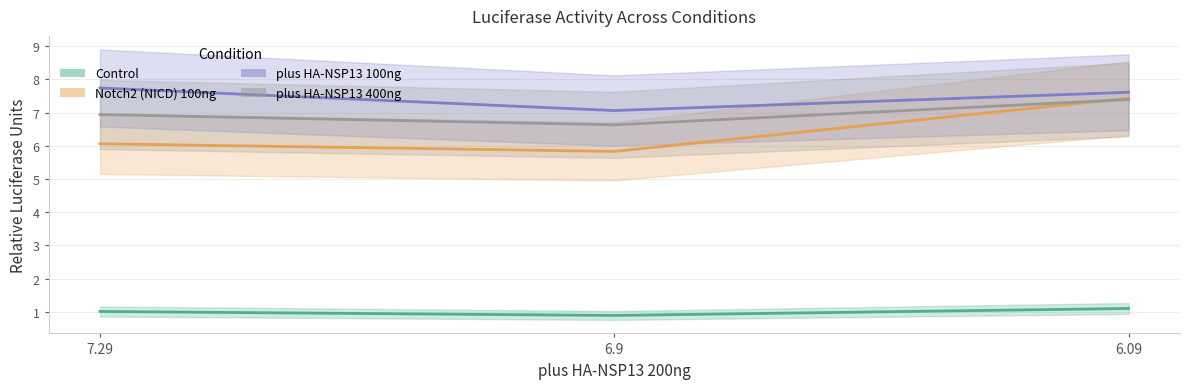

Reading left to right, transcribe all the data shown in this chart.

Control: 1.0	0.9	1.1
Notch2 (NICD) 100ng: 6.1	5.8	7.4
plus HA-NSP13 100ng: 7.7	7.1	7.6
plus HA-NSP13 400ng: 6.9	6.6	7.4